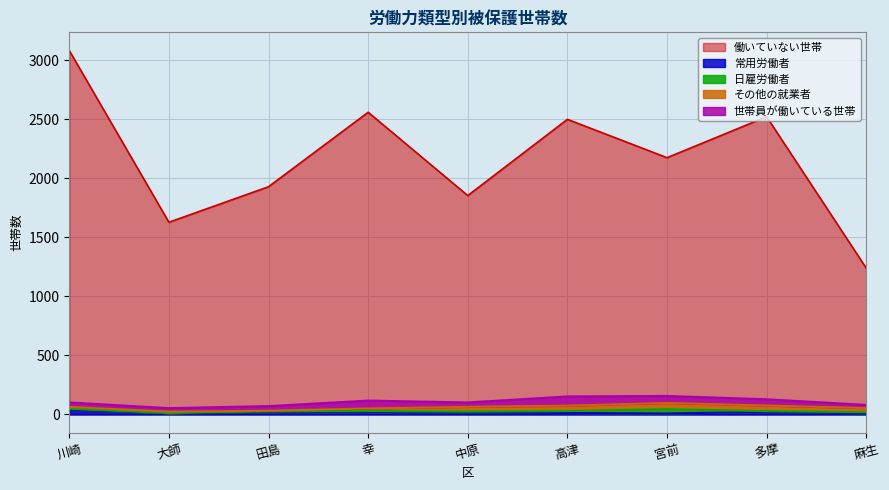

Where is 働いていない世帯 nearest to the value 2162?

宮前